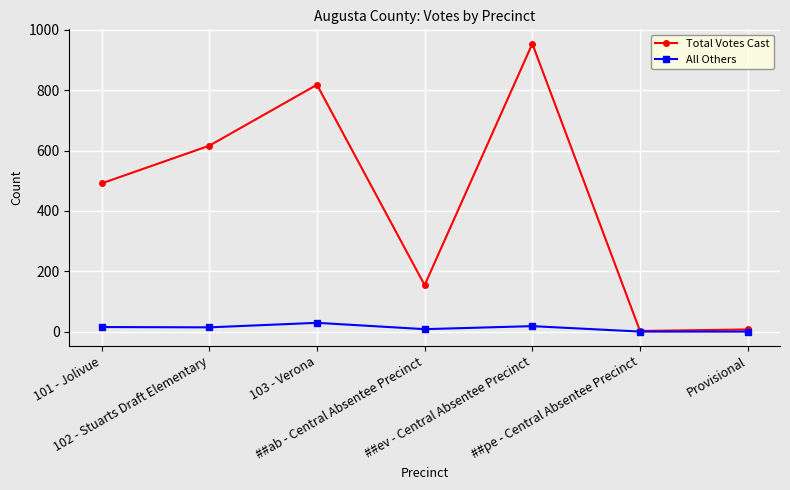

Which series has the largest total across all categories?

Total Votes Cast